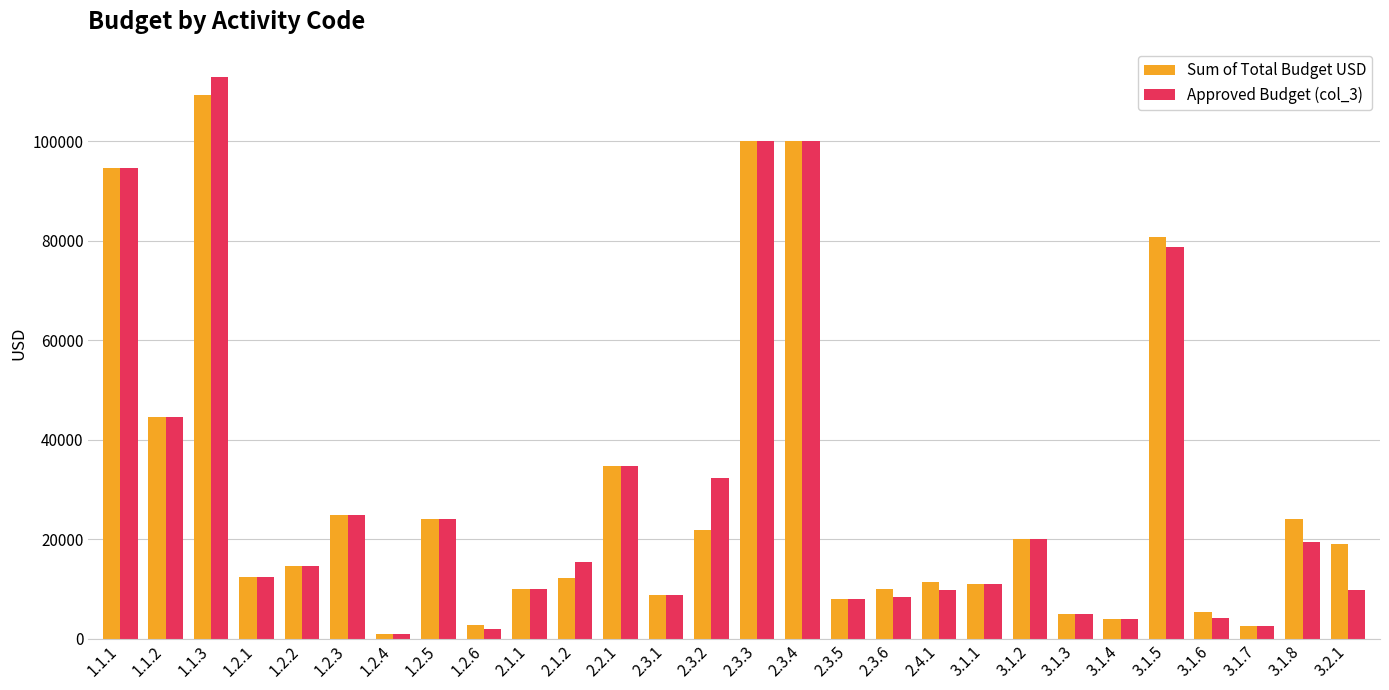

What is the difference between the maximum and second lowest values in the Approved Budget (col_3) series?

110965.0